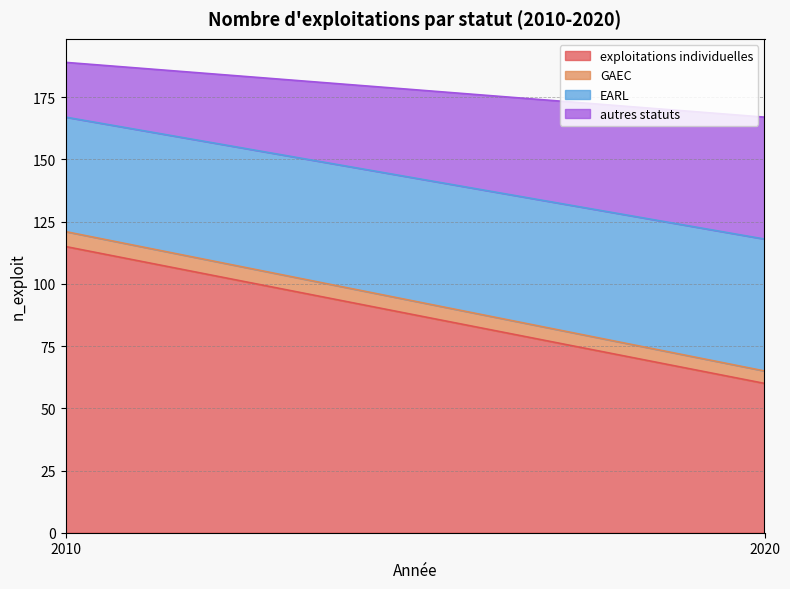

What is the difference between the maximum and minimum values in the exploitations individuelles series?

55